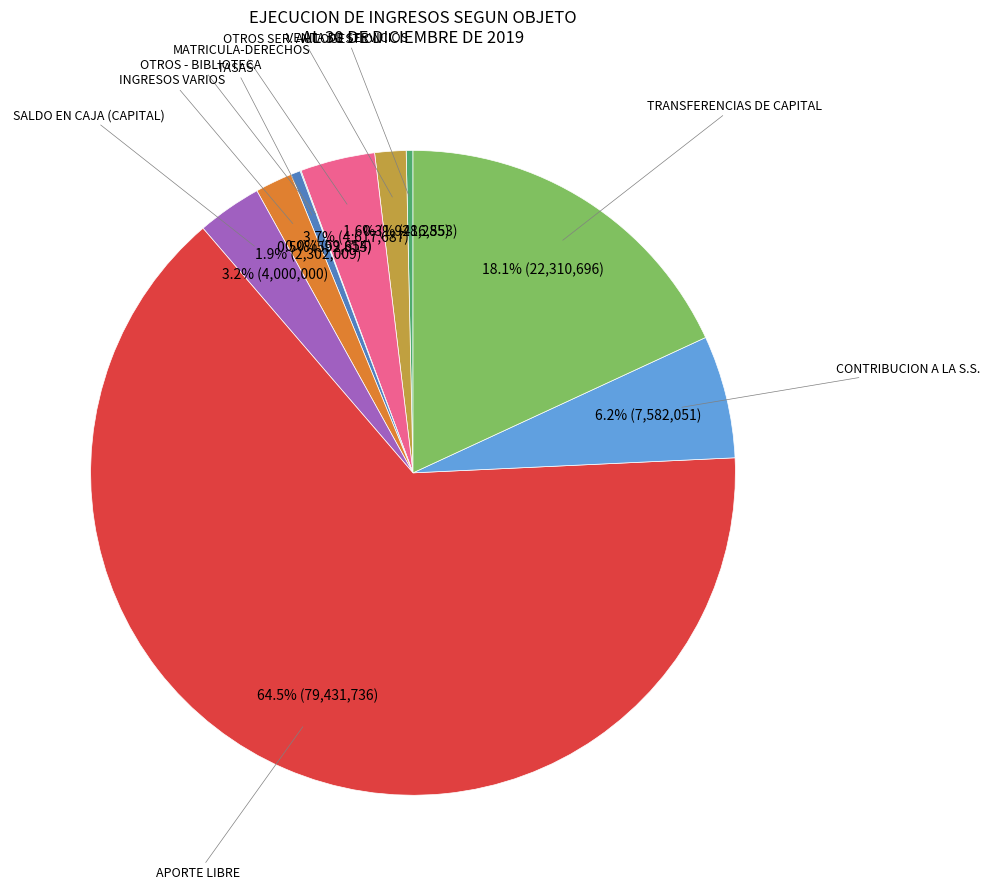

The TRANSFERENCIAS DE CAPITAL slice represents 18% of the pie. True or false?

True